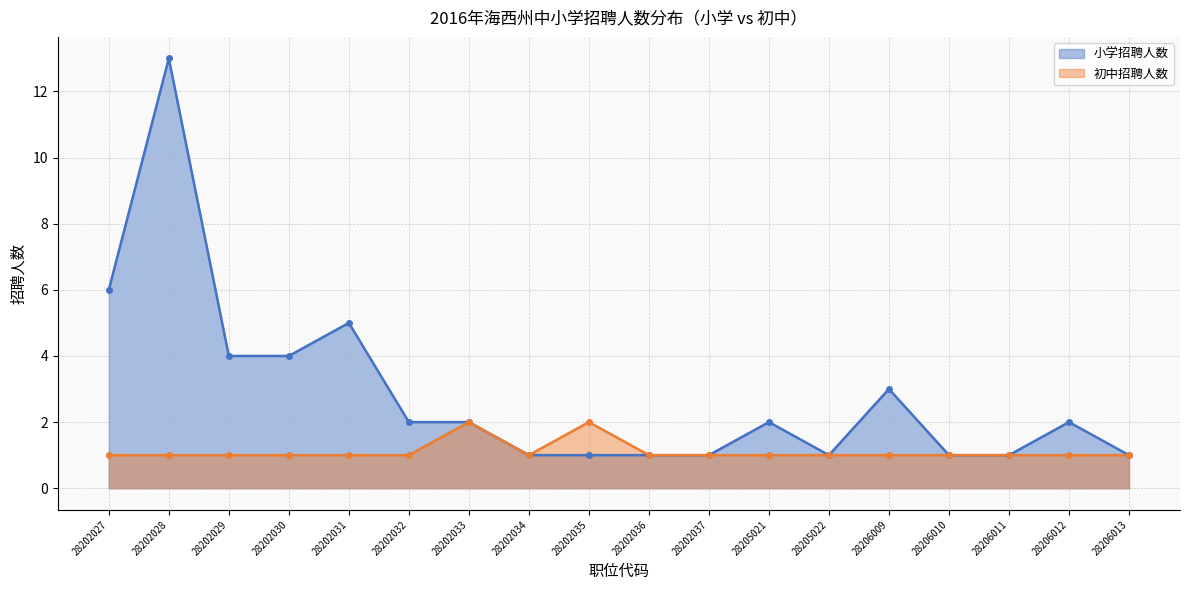

Does the chart display data point markers on the line(s)?

Yes